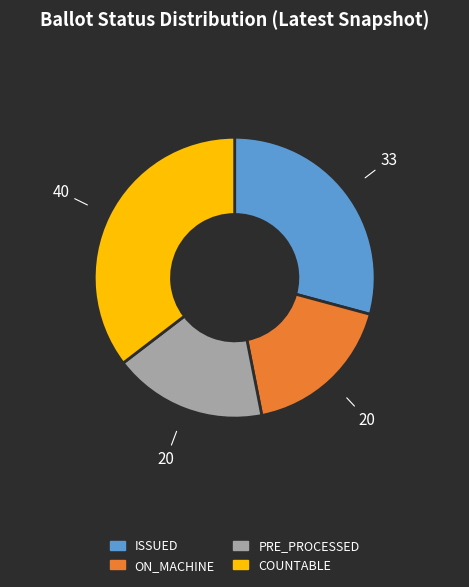

Which category has the biggest portion of the pie?

COUNTABLE